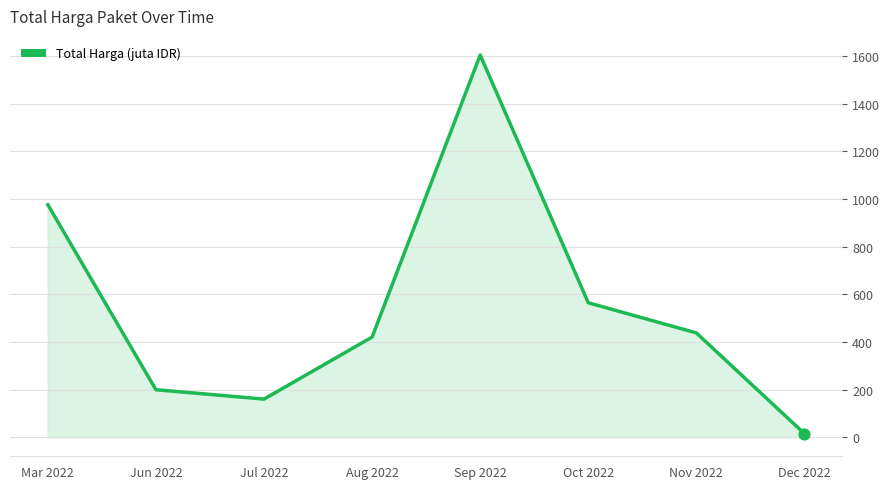

Approximately how many times larger is the value at Mar 2022 compared to Oct 2022?

1.7